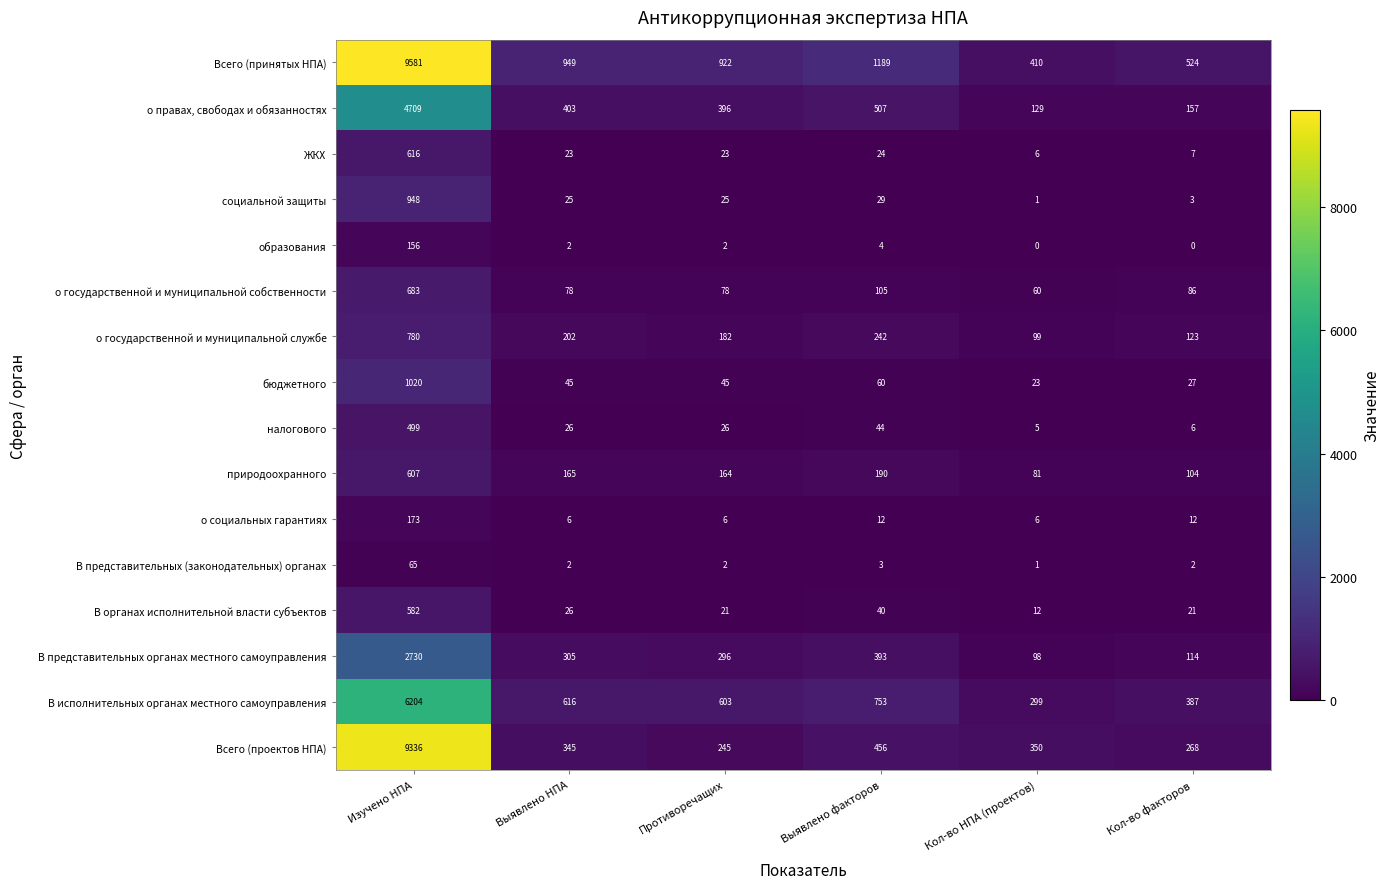

Is it true that В представительных (законодательных) органах equals 2 at Противоречащих?

True